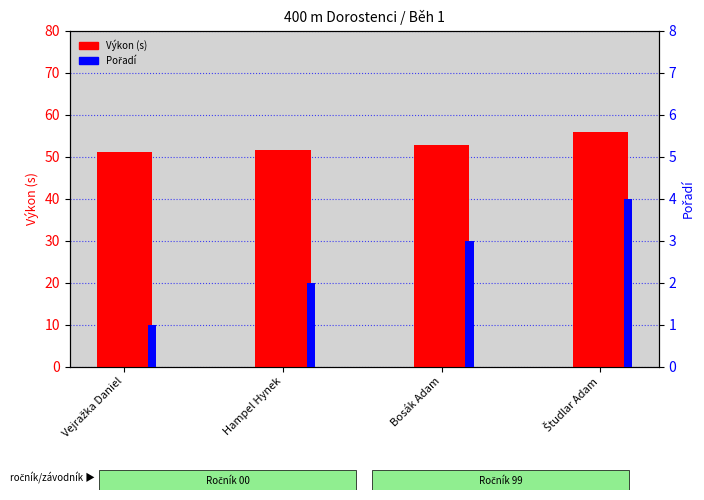

What is the spread (max minus min) of values at Študlar Adam?

52.0